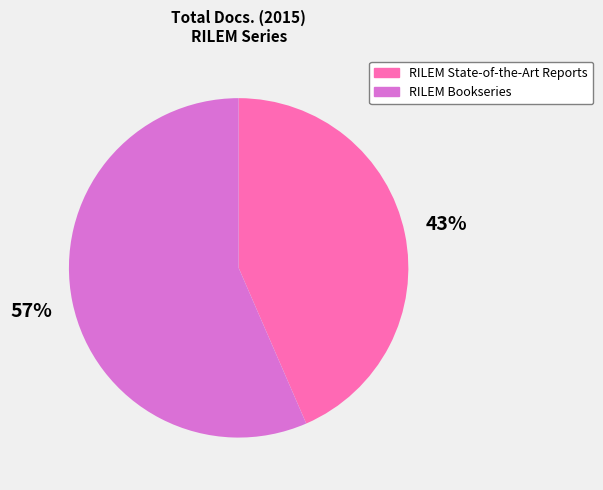

Is the sum of RILEM Bookseries and RILEM State-of-the-Art Reports greater than half?

Yes